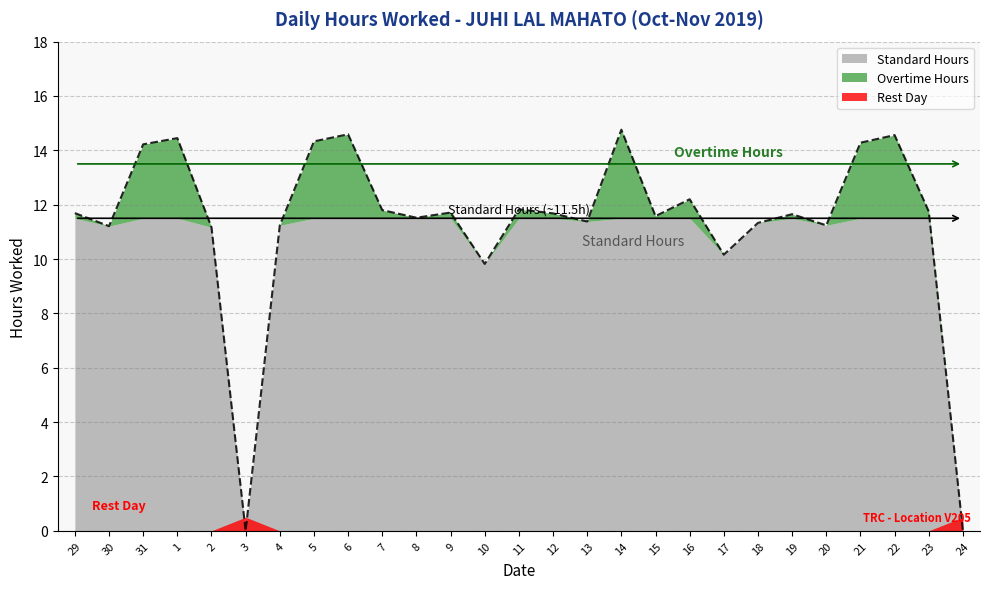

How many values are below 11?

4